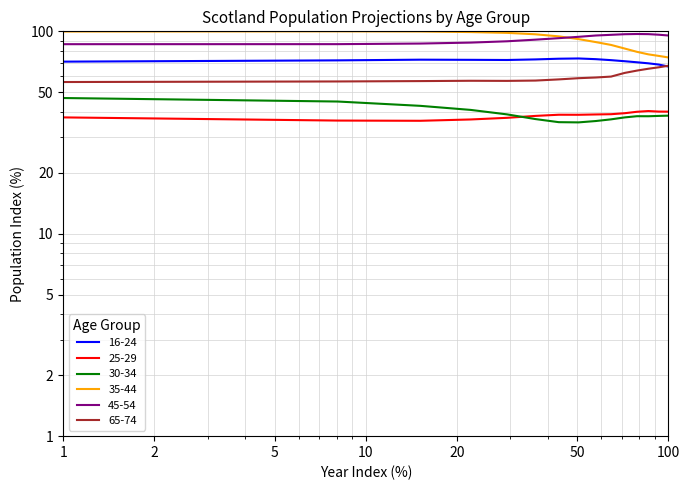

What is the sum of all 65-74 values?

901.7